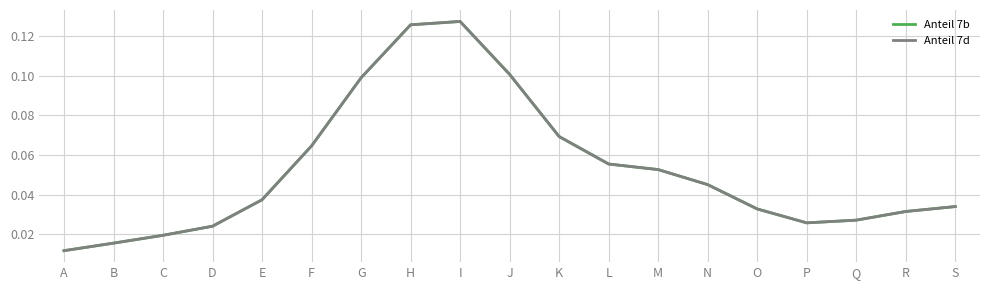

True or false: Anteil 7d and Anteil 7b cross at least once.

False